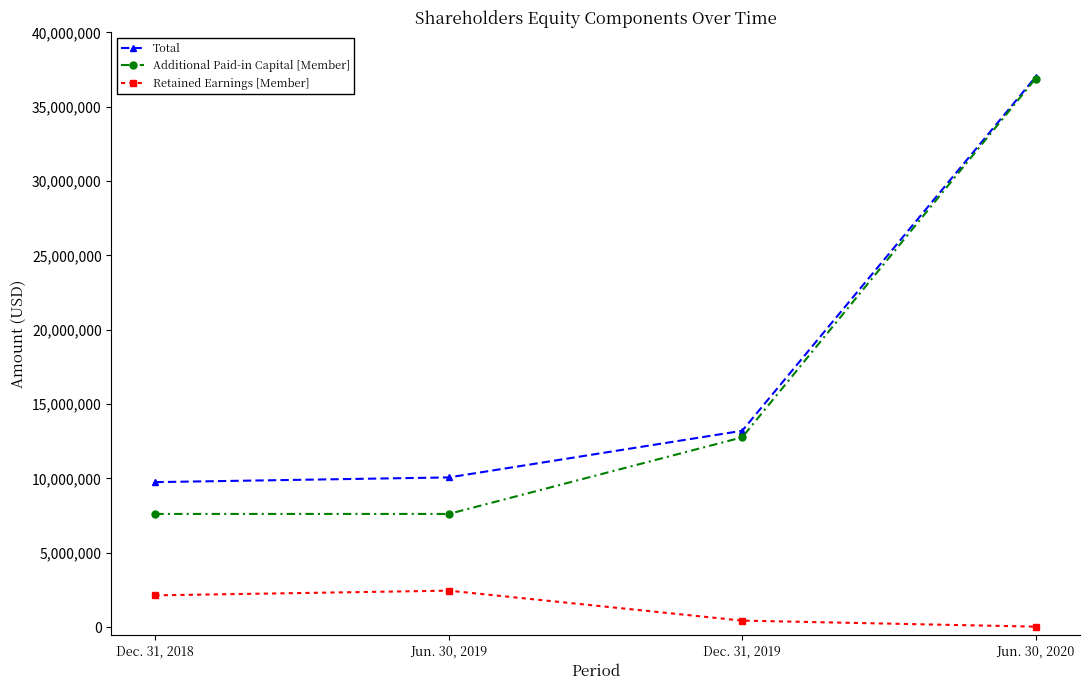

What is the difference between the Retained Earnings [Member] values at Dec. 31, 2018 and Jun. 30, 2020?

2103694